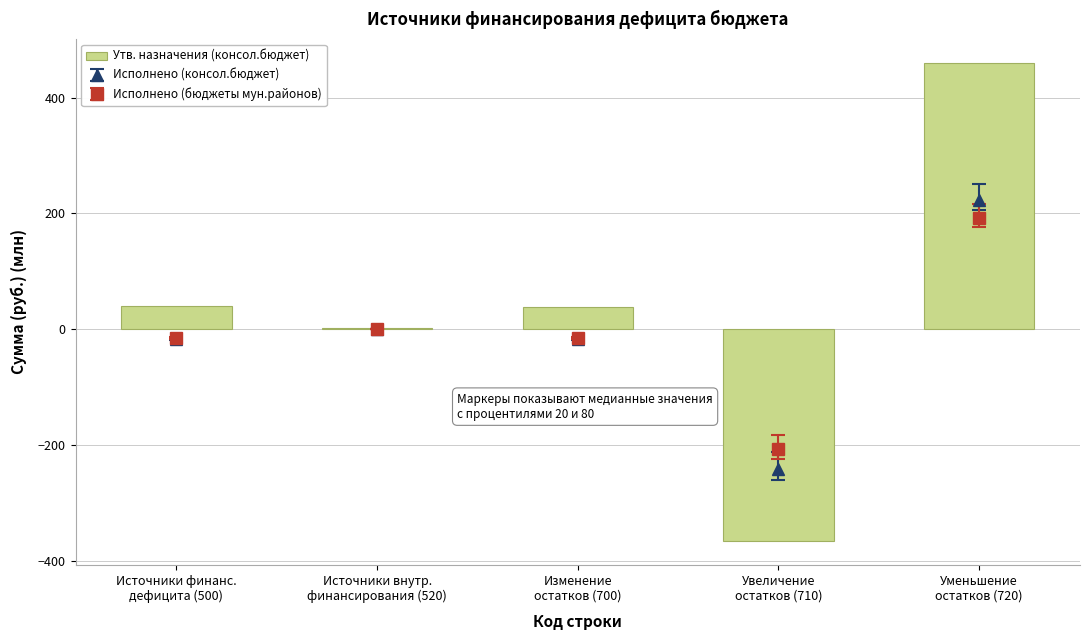

Reading left to right, extract all data points from this chart.

Источники финанс.
дефицита (500)=40.3	Источники внутр.
финансирования (520)=2.0	Изменение
остатков (700)=38.4	Увеличение
остатков (710)=-365.4	Уменьшение
остатков (720)=459.7